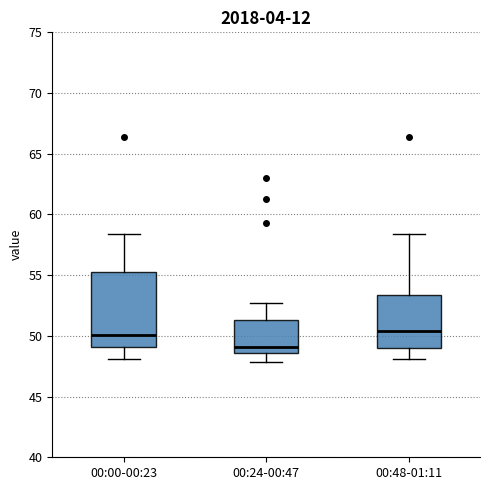

Reading left to right, transcribe this box plot: for each box, give where its median line is, the range the box spans, and where its two whiskers end, as read against the y-axis. The values are not printed on the chart, so give them approximately, as read against the axis.

00:00-00:23: median 50.0, box 49.0 to 55.0, whiskers 48.0 to 58.5
00:24-00:47: median 49.0, box 48.5 to 51.5, whiskers 48.0 to 52.5
00:48-01:11: median 50.5, box 49.0 to 53.5, whiskers 48.0 to 58.5